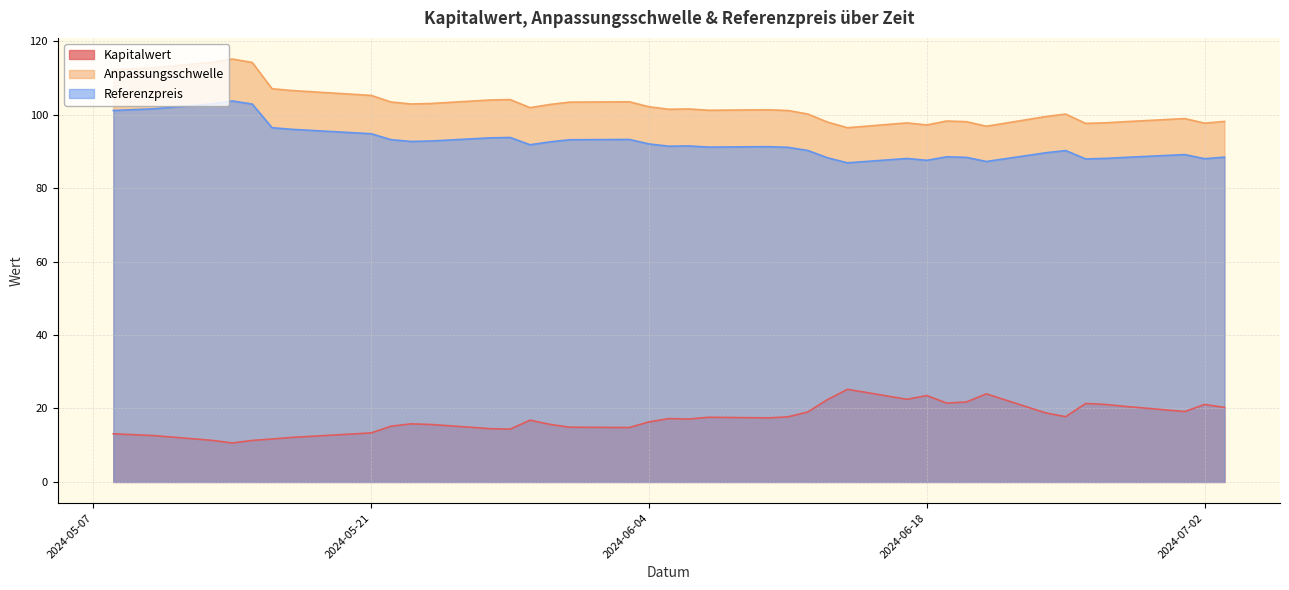

Which category has the lowest value in the Kapitalwert series?

2024-05-14